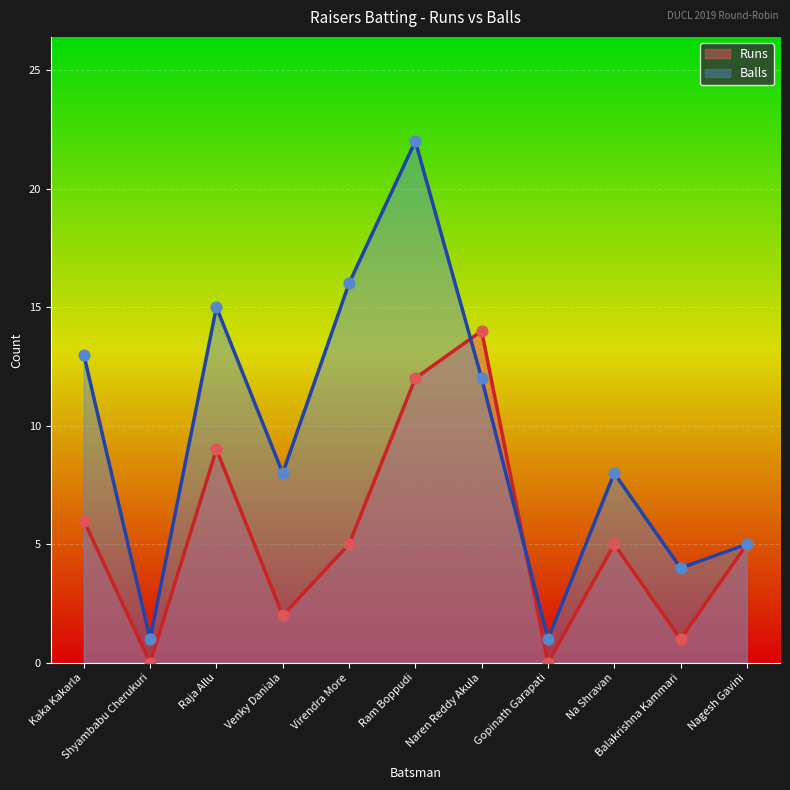

What is the total value across all series at Virendra More?

21